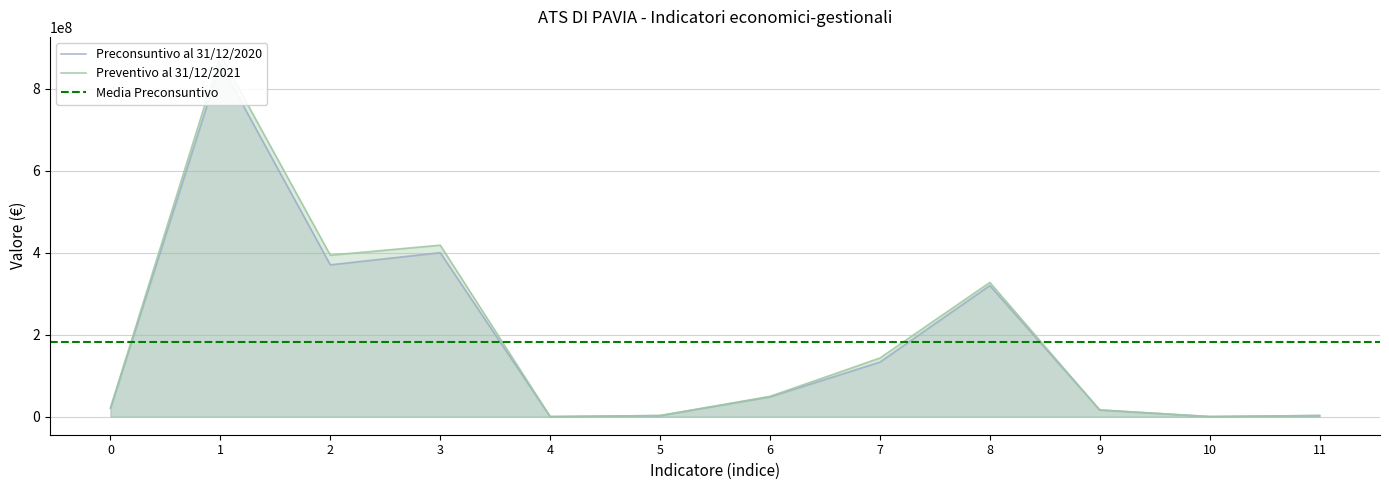

How many lines are shown in the chart?

2